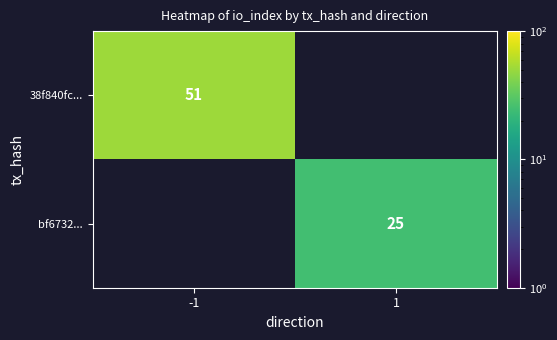

What is the smallest value displayed?

25.0